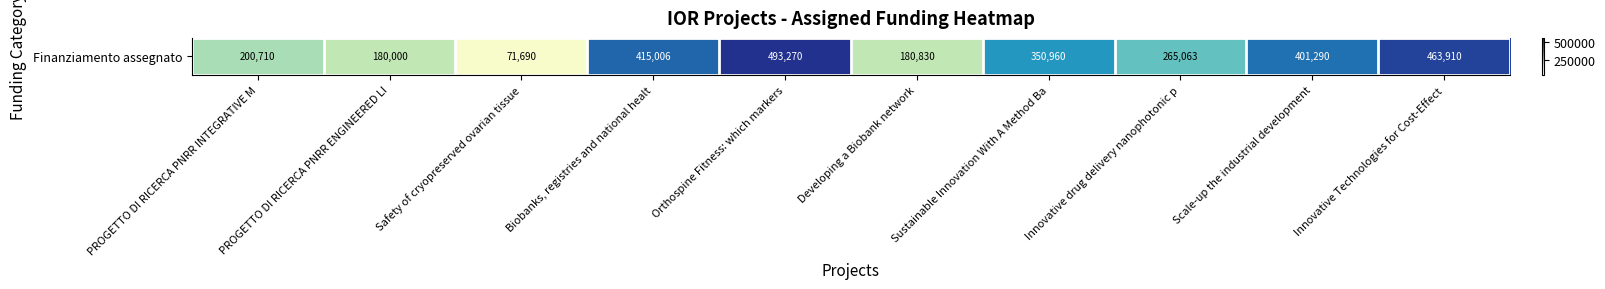

What is the sum of the values at PROGETTO DI RICERCA PNRR ENGINEERED LI and Developing a Biobank network?

360830.0